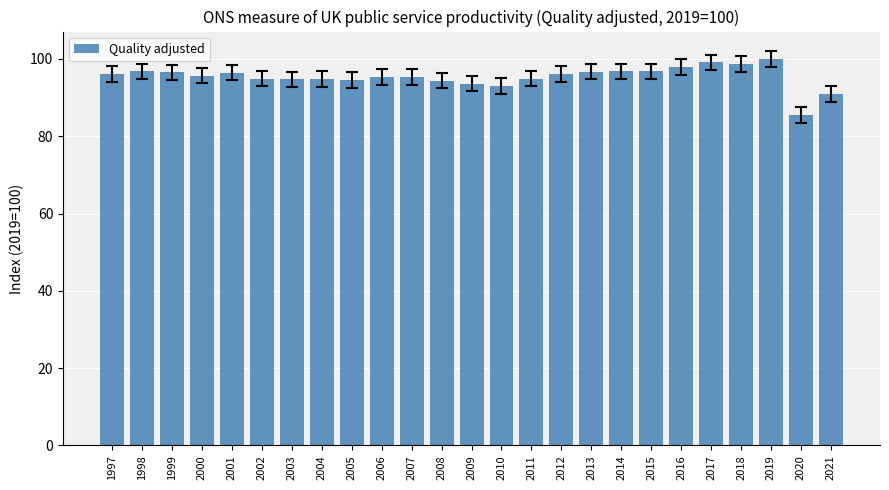

Is it true that the value at 2018 is 98.8?

True